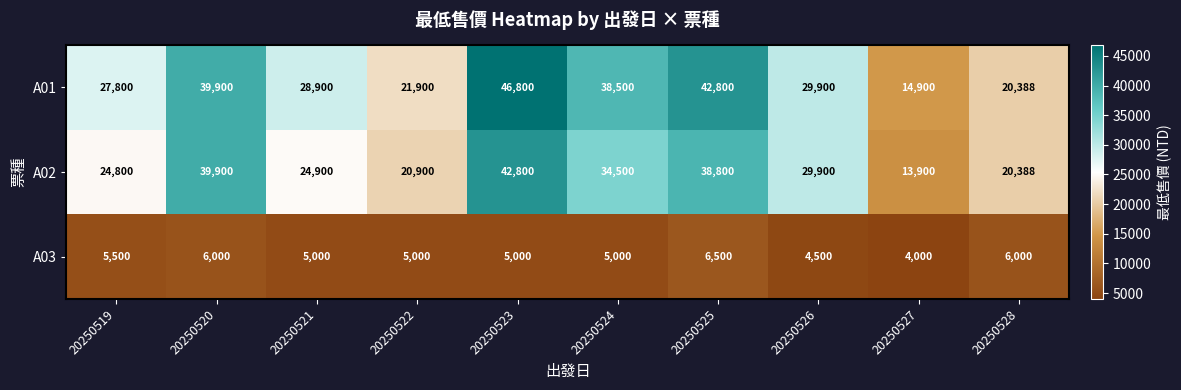

What is the approximate value of A03 at 20250520, to the nearest 10?

6000